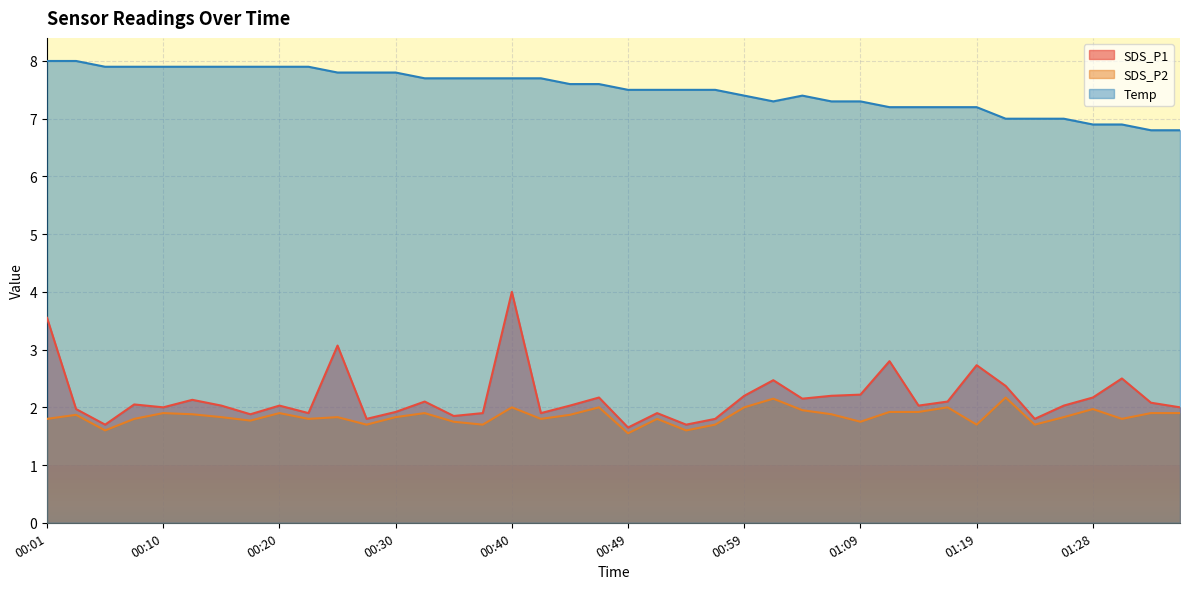

What position from the left is 00:18?

8